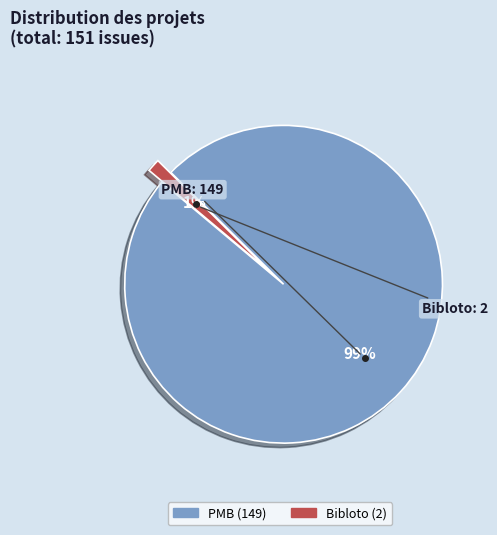

The Bibloto slice represents 11% of the pie. True or false?

False